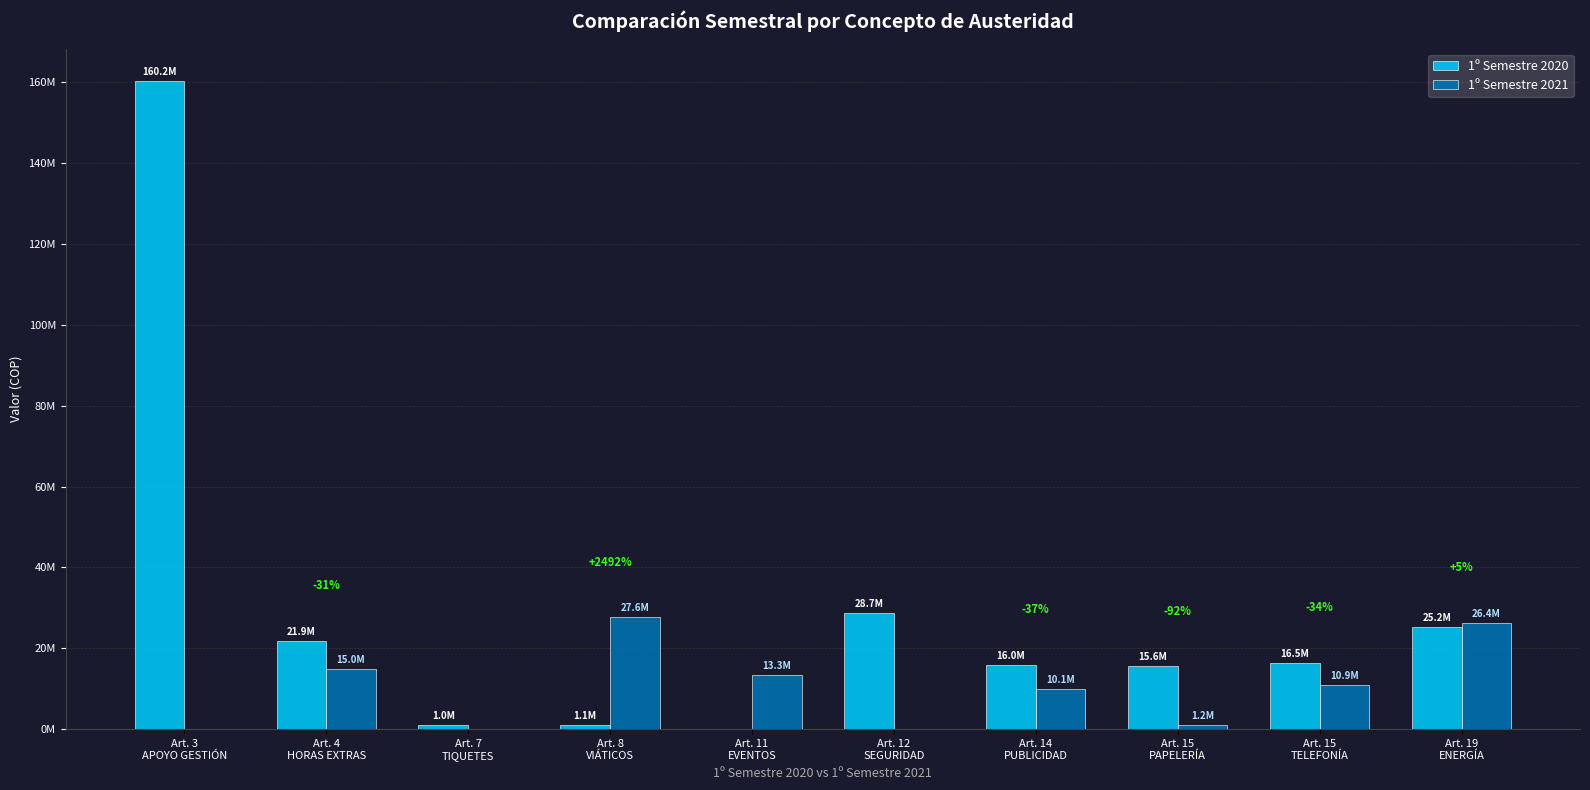

What are all the series names shown in the legend?

1º Semestre 2020, 1º Semestre 2021